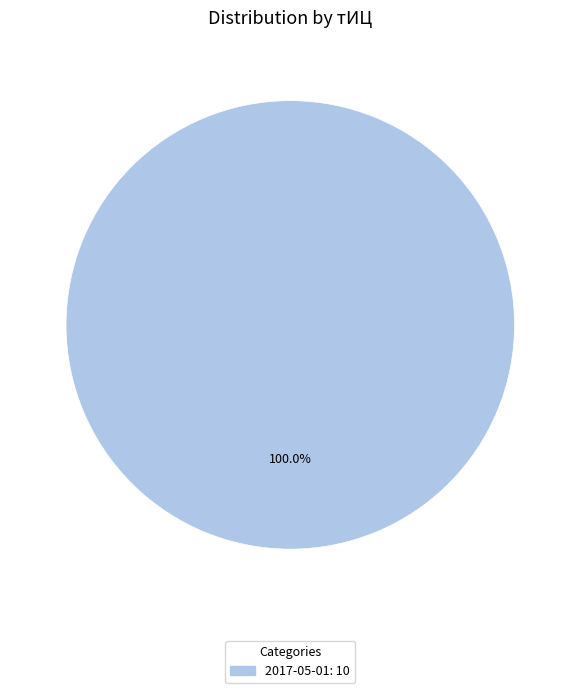

Is there a majority slice in this chart?

Yes